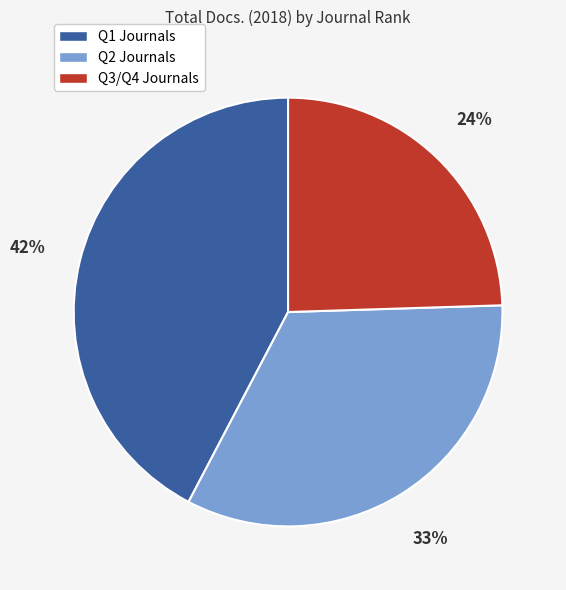

To the nearest percent, what is the average slice percentage?

33%